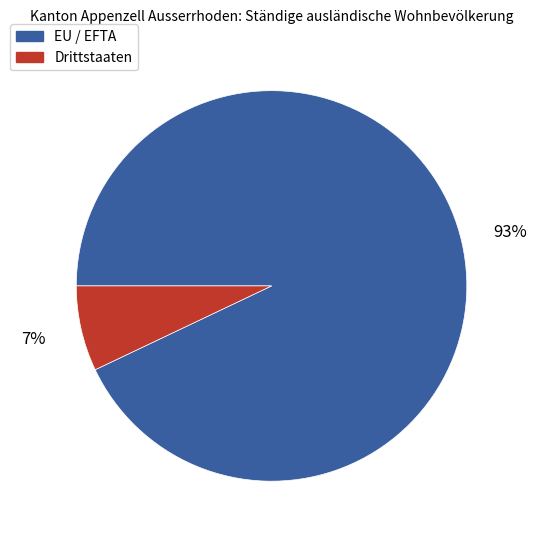

Which slice is the largest?

EU / EFTA